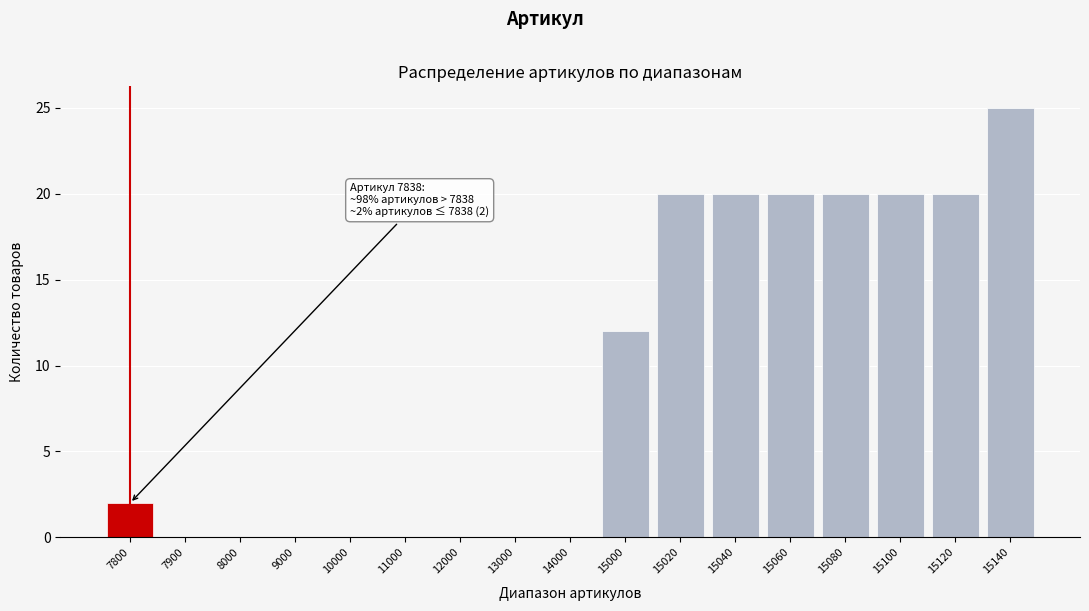

Reading left to right, list all the values displayed in this chart.

7800=2	7900=0	8000=0	9000=0	10000=0	11000=0	12000=0	13000=0	14000=0	15000=12	15020=20	15040=20	15060=20	15080=20	15100=20	15120=20	15140=25